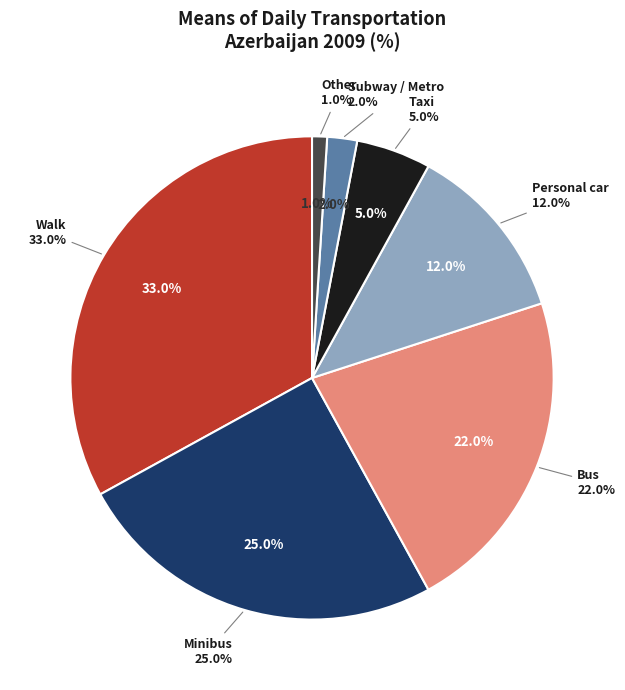

To the nearest percent, what portion does Walk represent?

33%